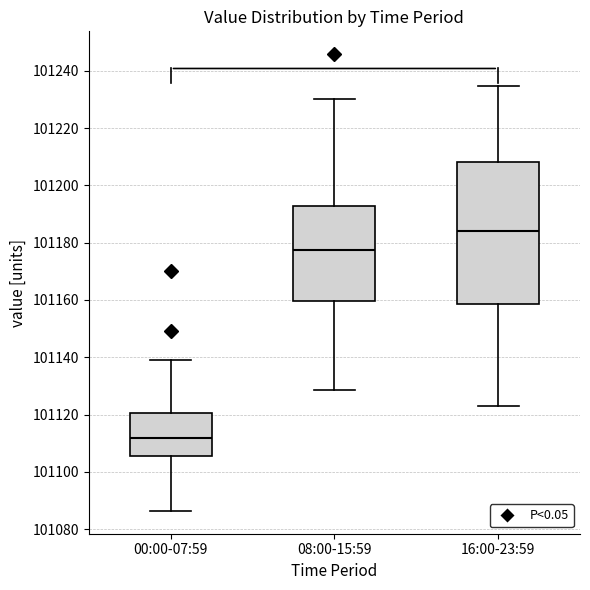

Reading left to right, transcribe this box plot: for each box, give where its median line is, the range the box spans, and where its two whiskers end, as read against the y-axis. The values are not printed on the chart, so give them approximately, as read against the axis.

00:00-07:59: median 101112, box 101106 to 101120, whiskers 101086 to 101140
08:00-15:59: median 101178, box 101160 to 101192, whiskers 101128 to 101230
16:00-23:59: median 101184, box 101158 to 101208, whiskers 101122 to 101234